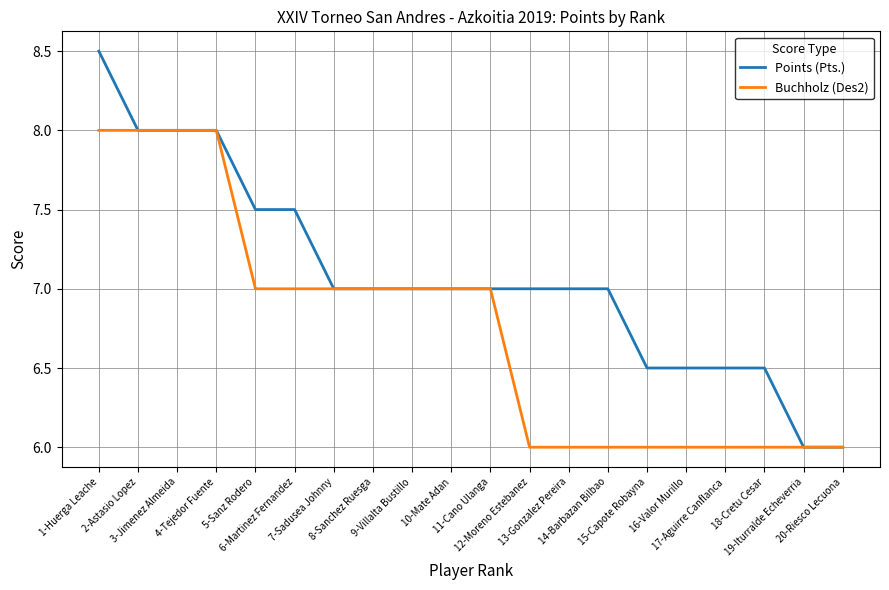

List the series in order of their peak value, highest first.

Points (Pts.), Buchholz (Des2)